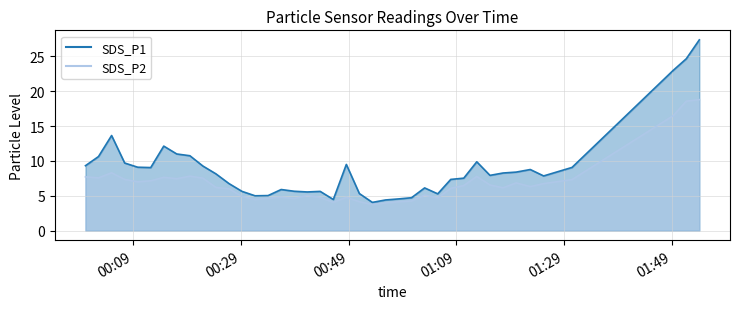

Rank the series by their average value, from highest to lowest.

SDS_P1, SDS_P2